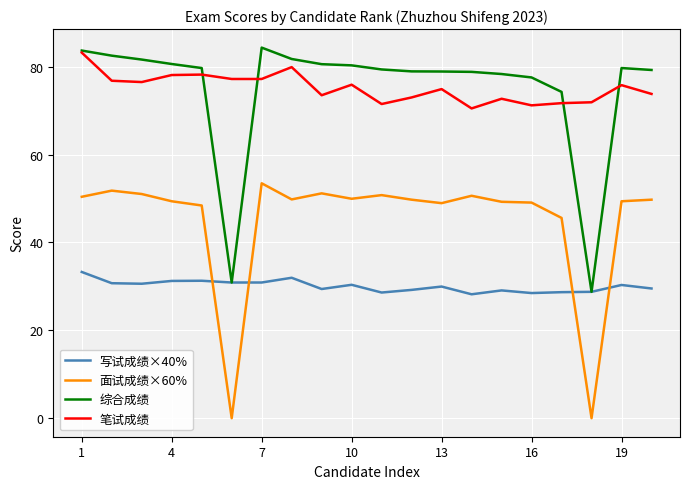

What is the greatest value displayed?

84.3